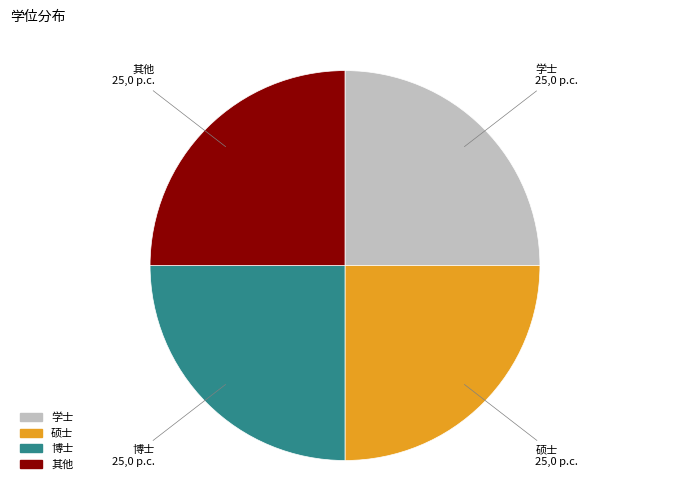

Does any single category account for the majority?

No